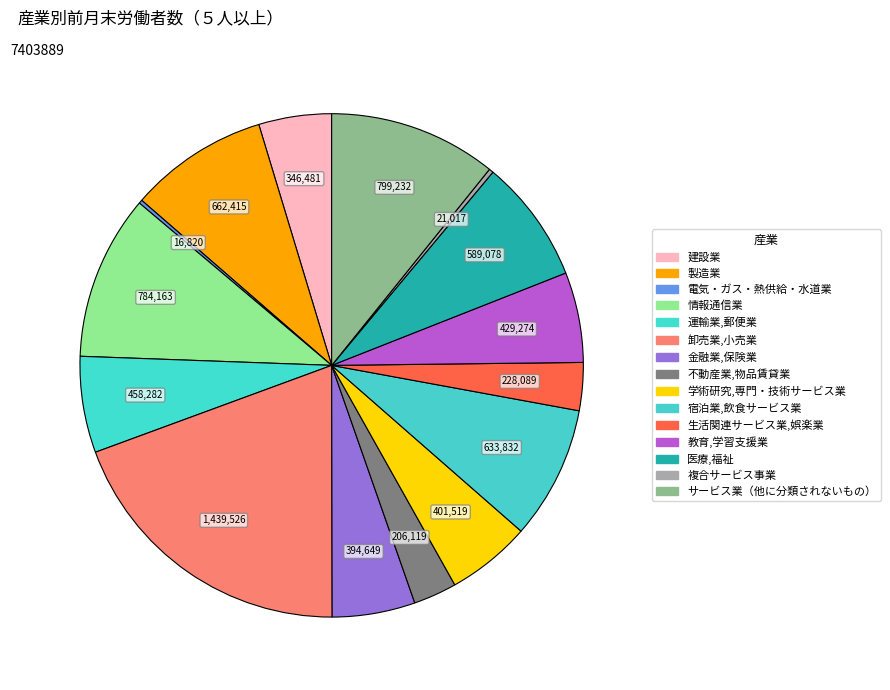

To the nearest percent, what is the difference between the largest and smallest slice percentages?

19%